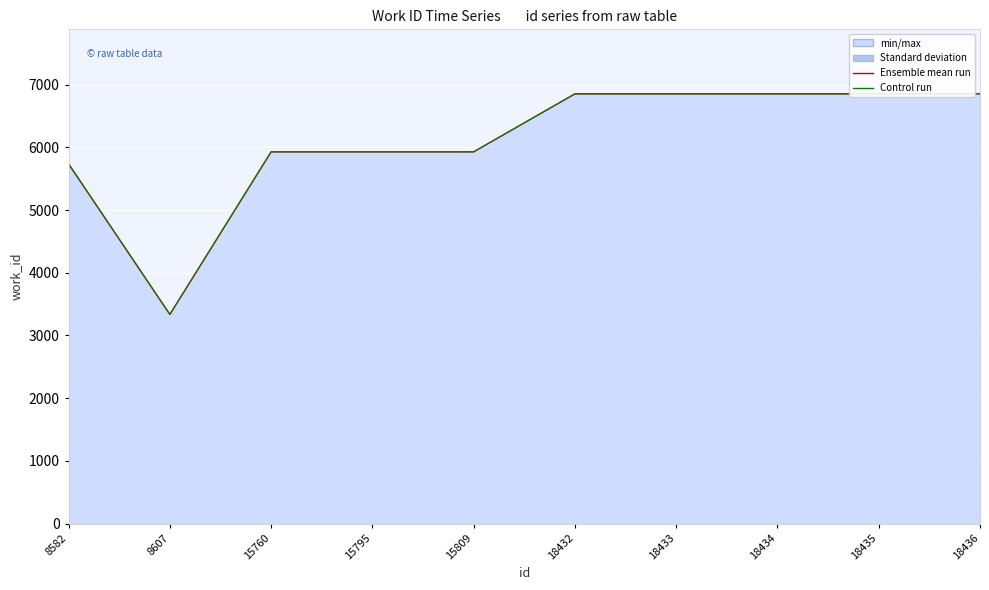

True or false: Control run and Ensemble mean run cross at least once.

False